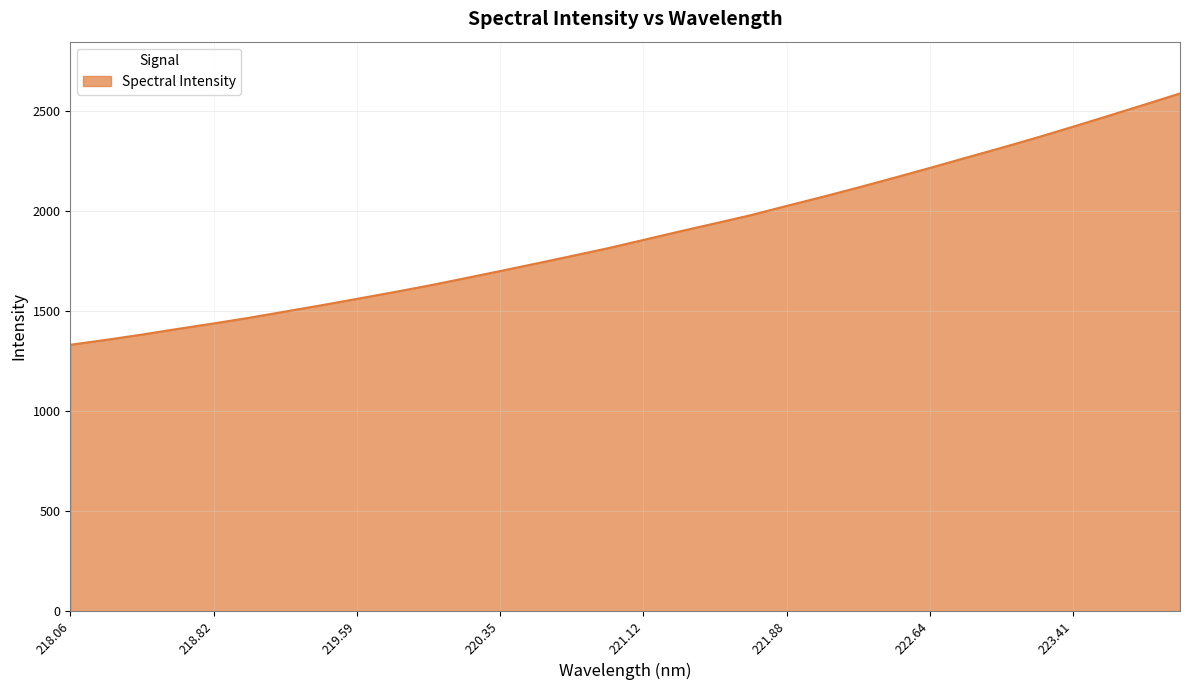

What is the sum of all values?

60098.9